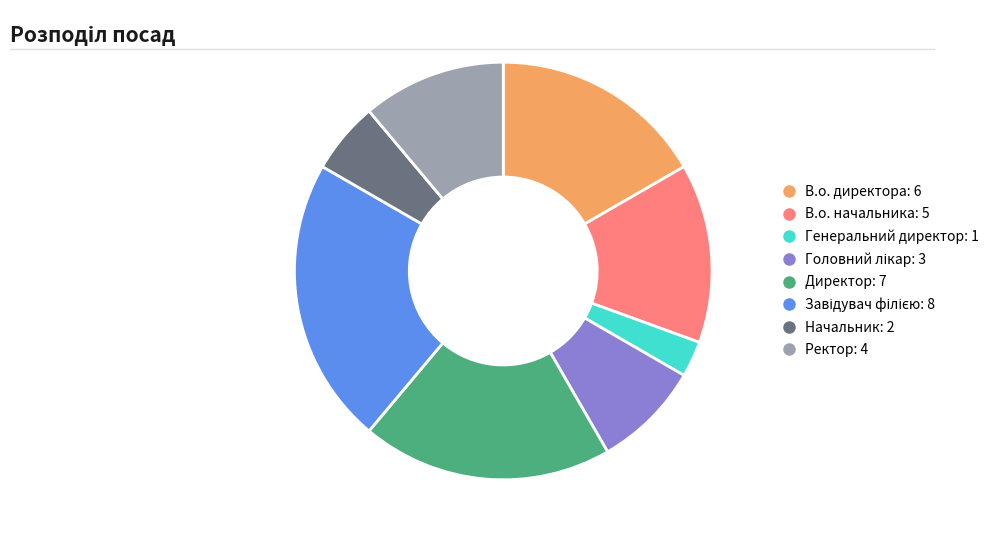

Is it true that Генеральний директор is 3% of the pie?

True